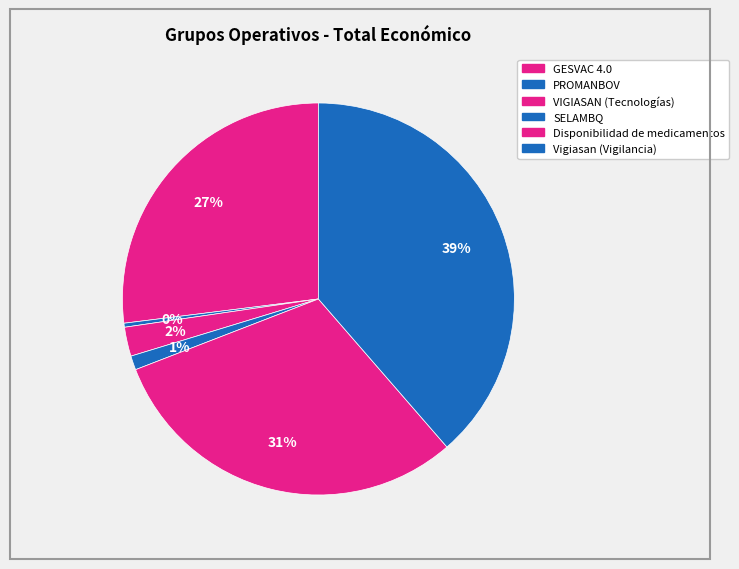

To the nearest percent, what is the combined percentage of SELAMBQ and GESVAC 4.0?

28%